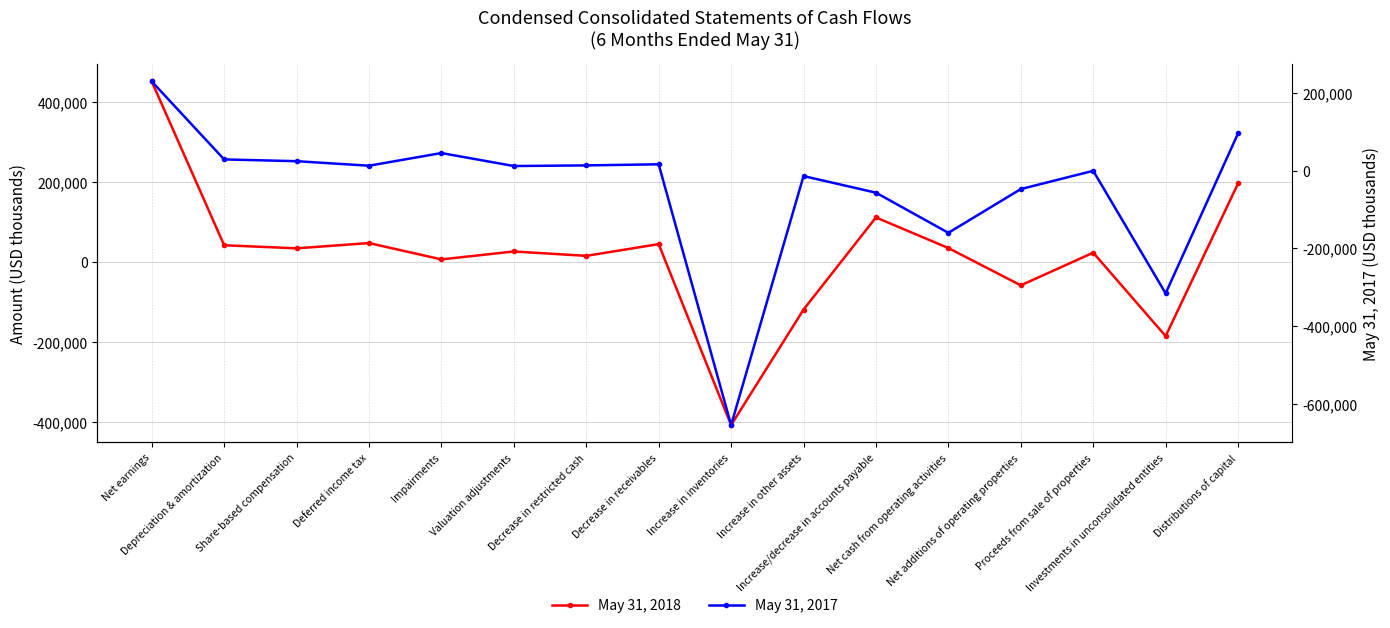

Which series has the widest spread of values?

May 31, 2017